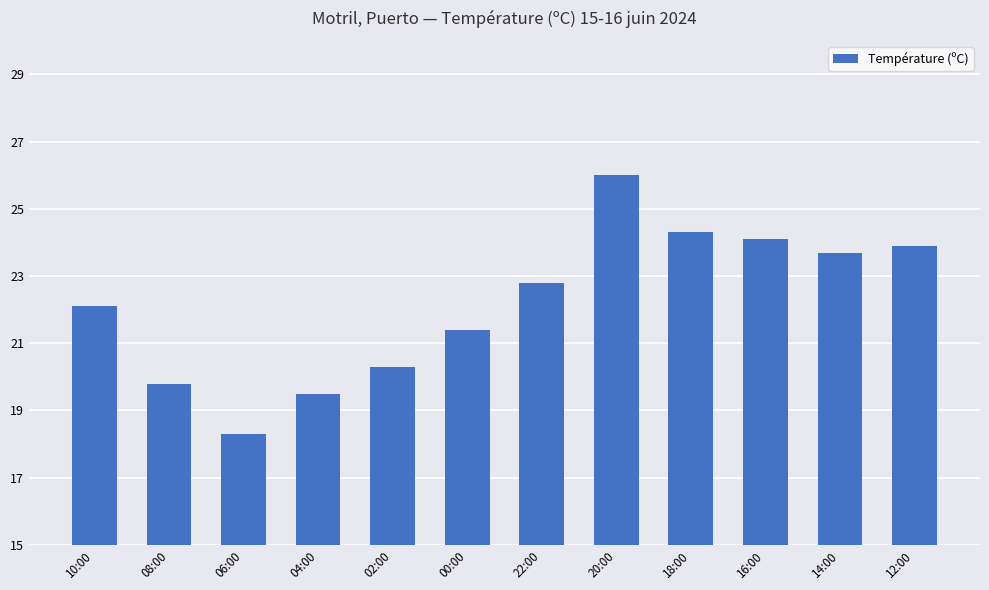

What is the change in value from 10:00 to 06:00?

-3.8